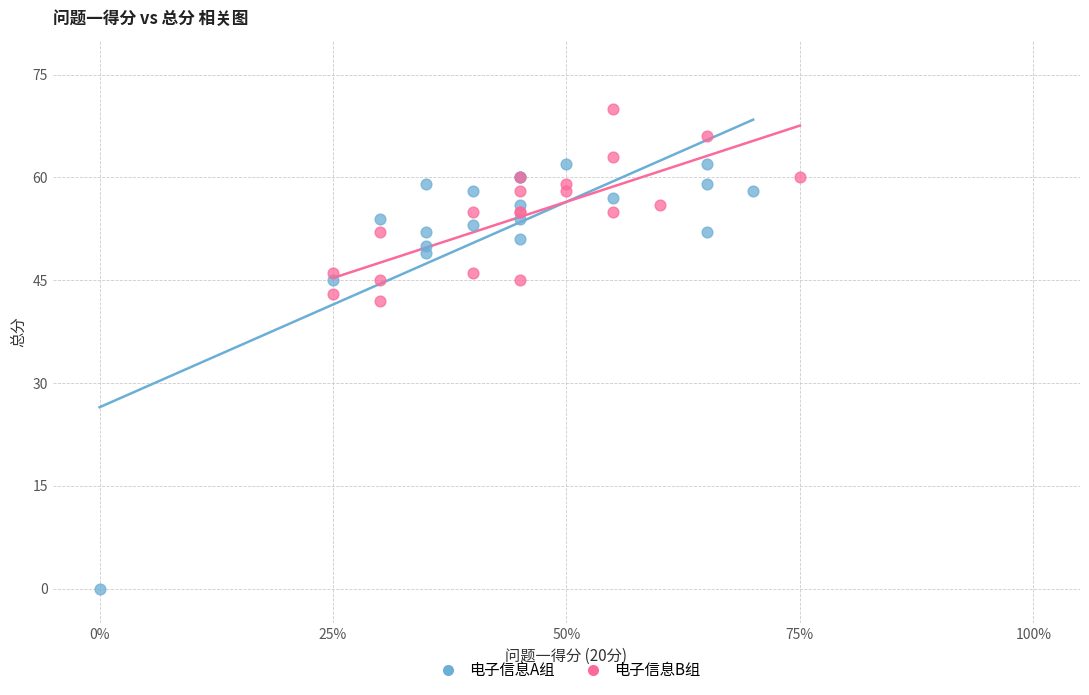

Which series has the largest Y range (max minus min)?

电子信息A组